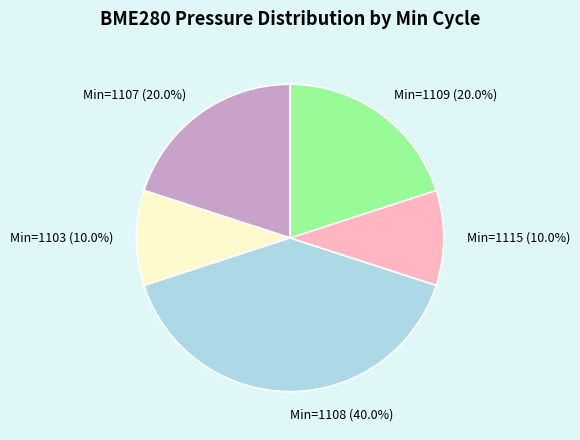

Is there a majority slice in this chart?

No